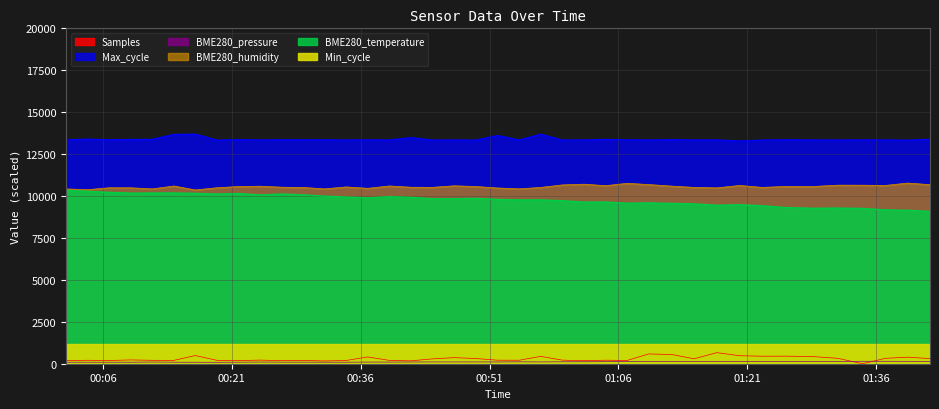

How many data points does each series have?

40